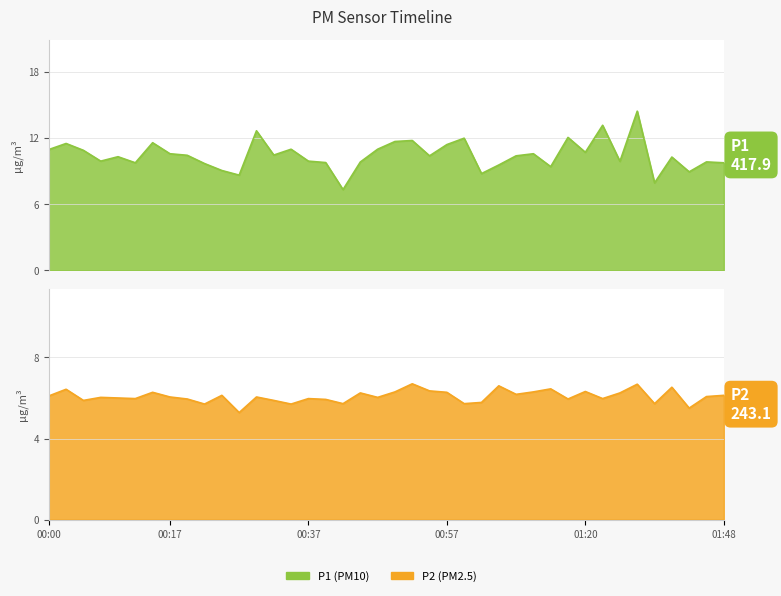

What is the value of the P2 point at the 19th from the left?

6.2